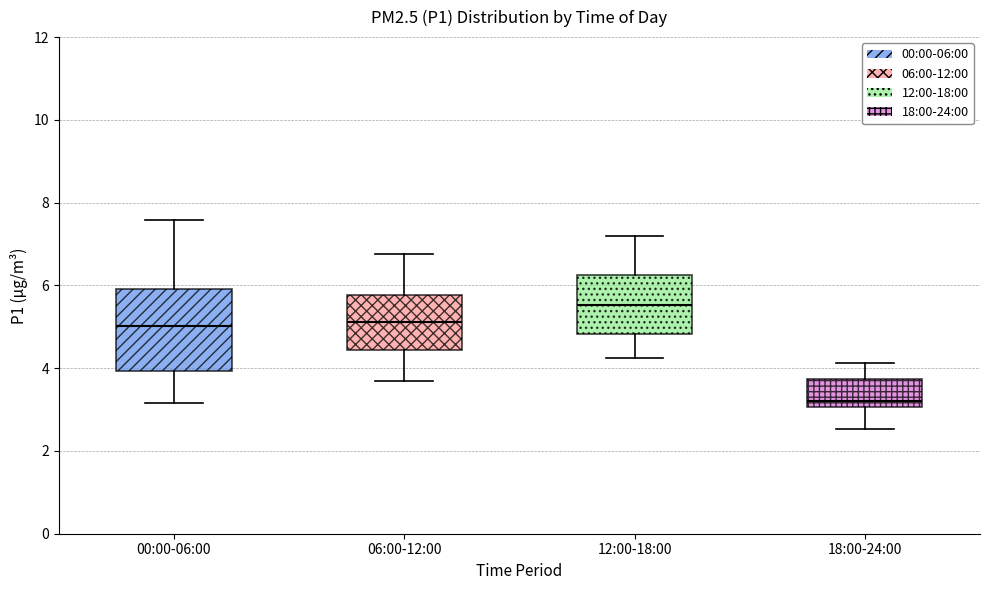

Which box's median line is the lowest?

18:00-24:00